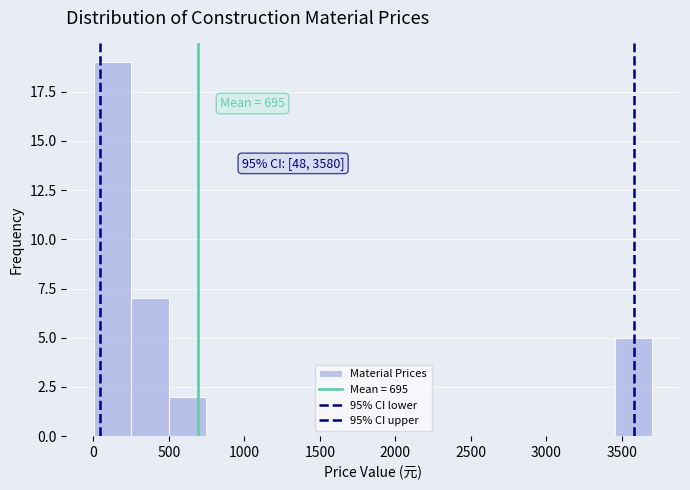

Over which range of the x-axis is the bar tallest?

0 to 250